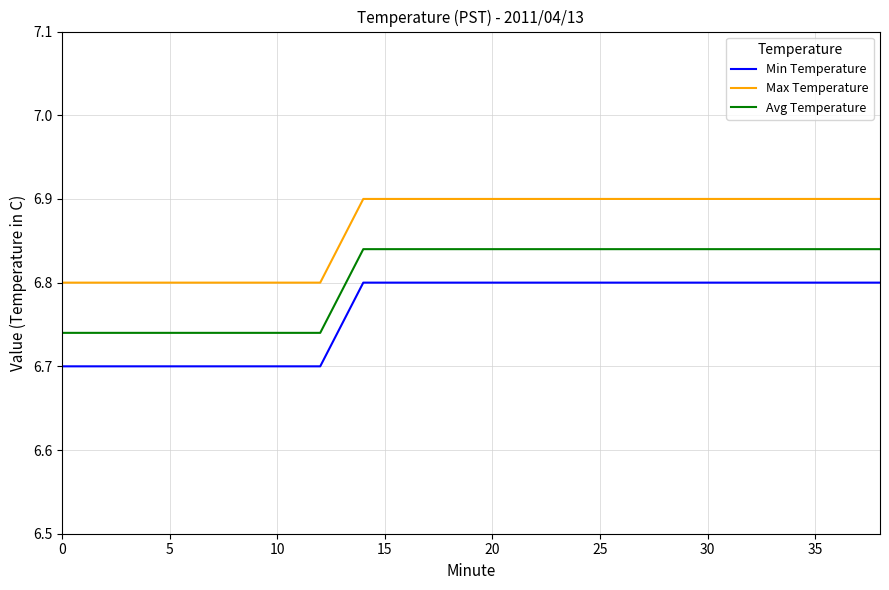

List the series in order of their overall mean, highest first.

Max Temperature, Avg Temperature, Min Temperature